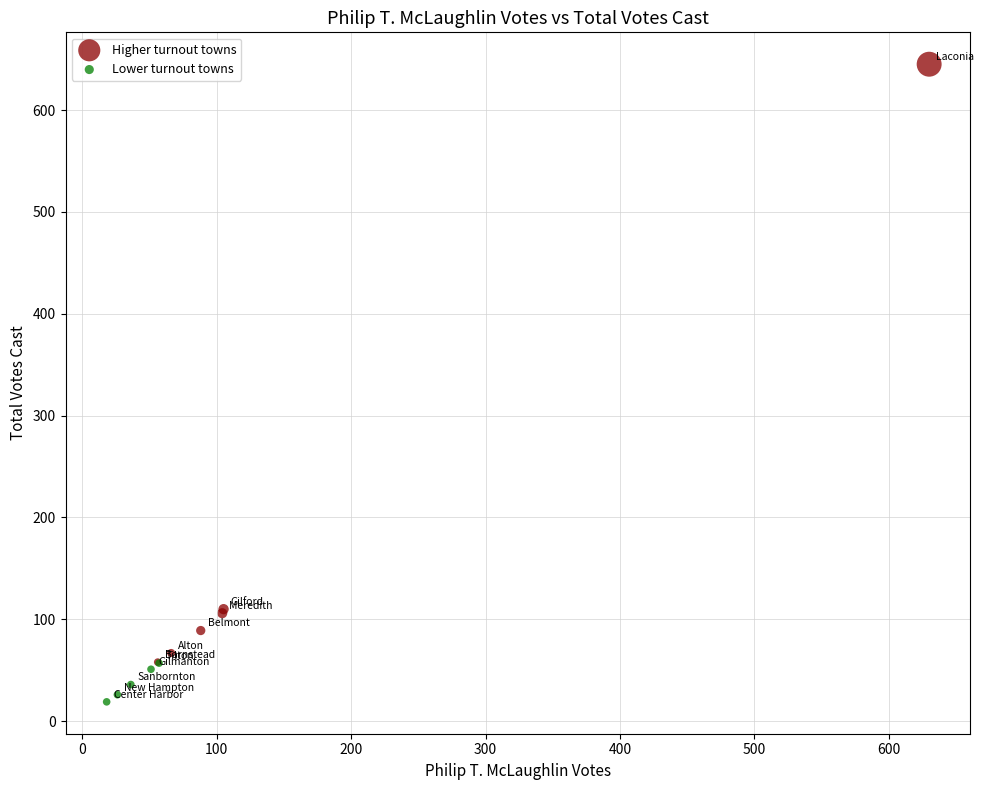

Which series has the widest spread of Y values?

Higher turnout towns